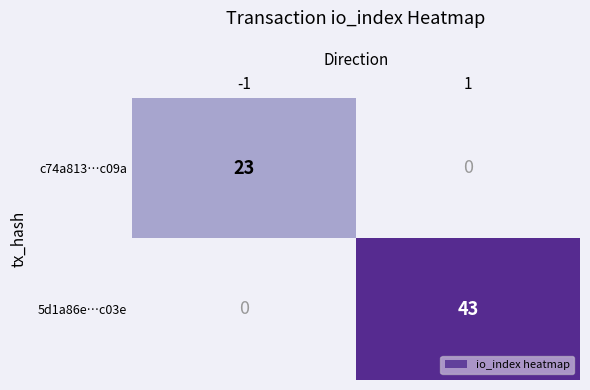

The 5d1a86e…c03e series shows 0 at -1. True or false?

True